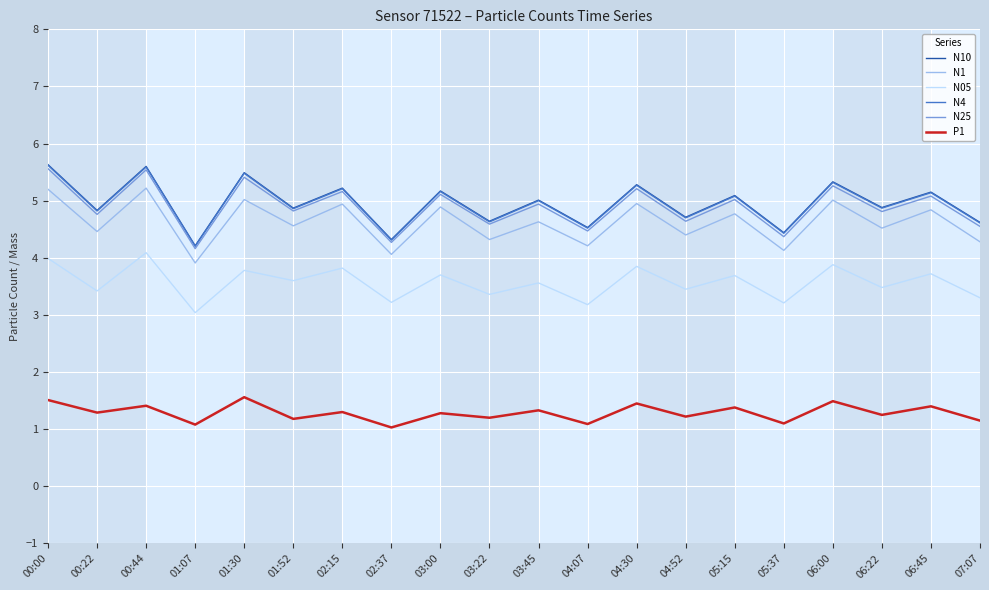

What is the total value across all series at 04:30?

26.0